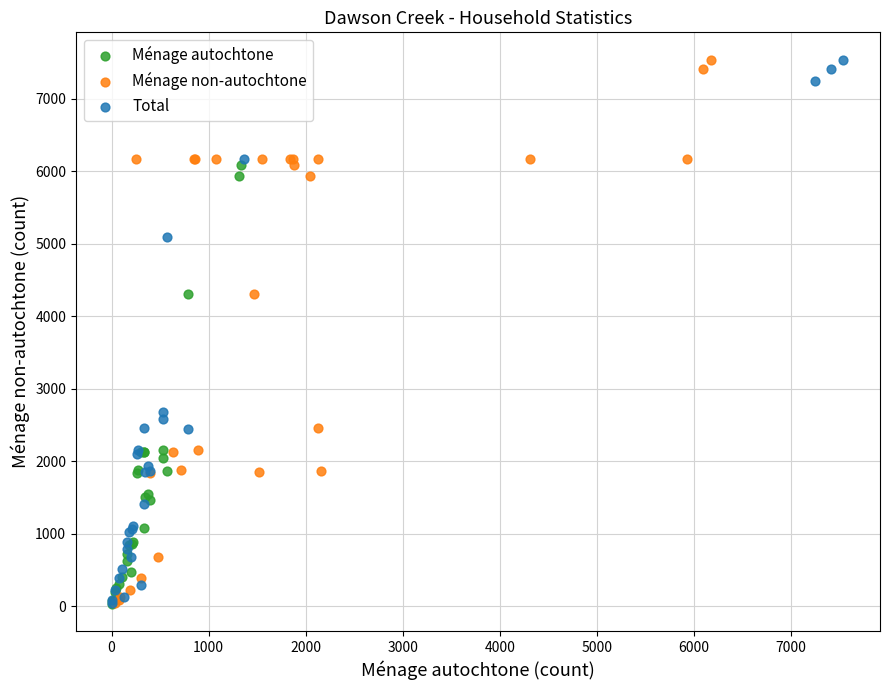

What are all the series names shown in the legend?

Ménage autochtone, Ménage non-autochtone, Total